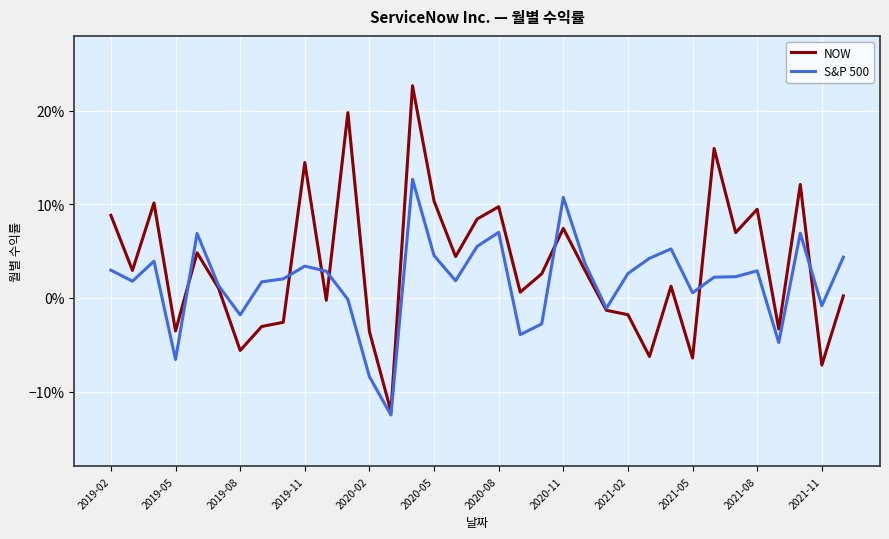

Does the chart display data point markers on the line(s)?

No